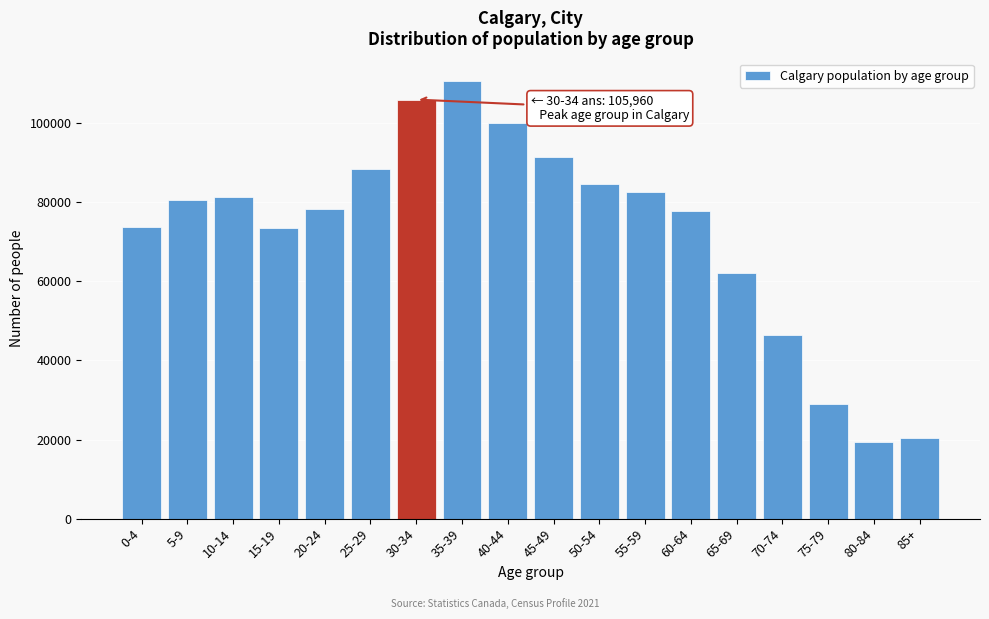

At which category does the chart reach its peak across all series?

35-39